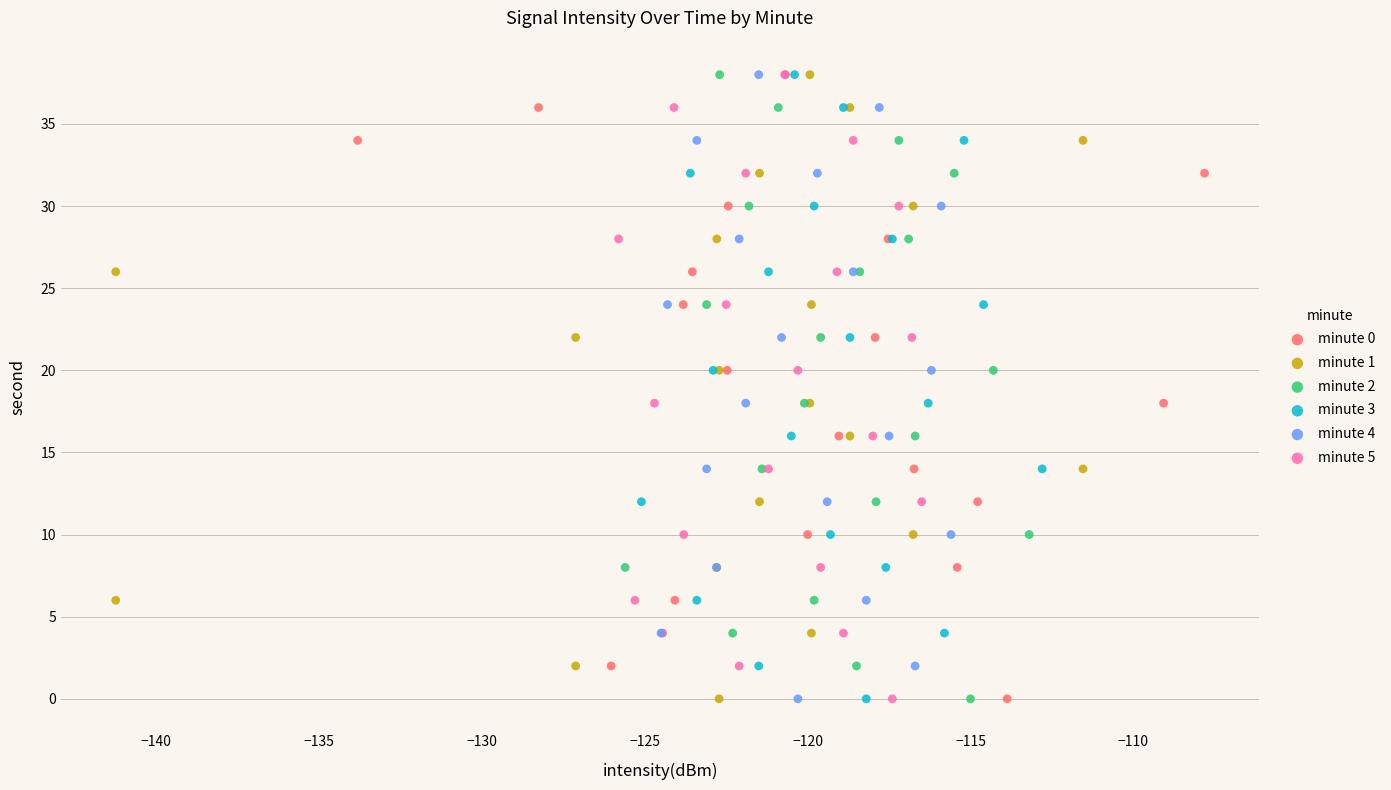

What are all the series names shown in the legend?

minute 0, minute 1, minute 2, minute 3, minute 4, minute 5